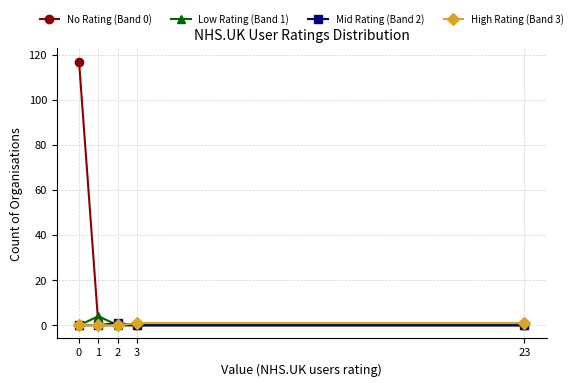

At how many categories does at least one series exceed 16?

1